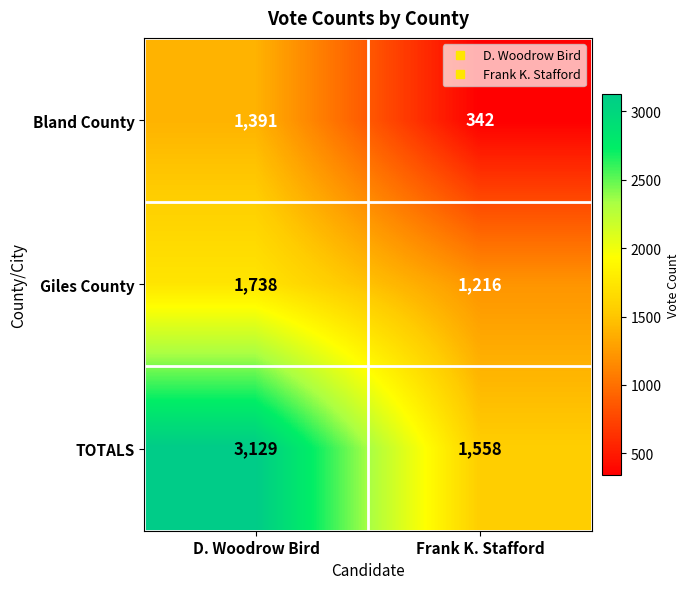

The Bland County series shows 210 at Frank K. Stafford. True or false?

False